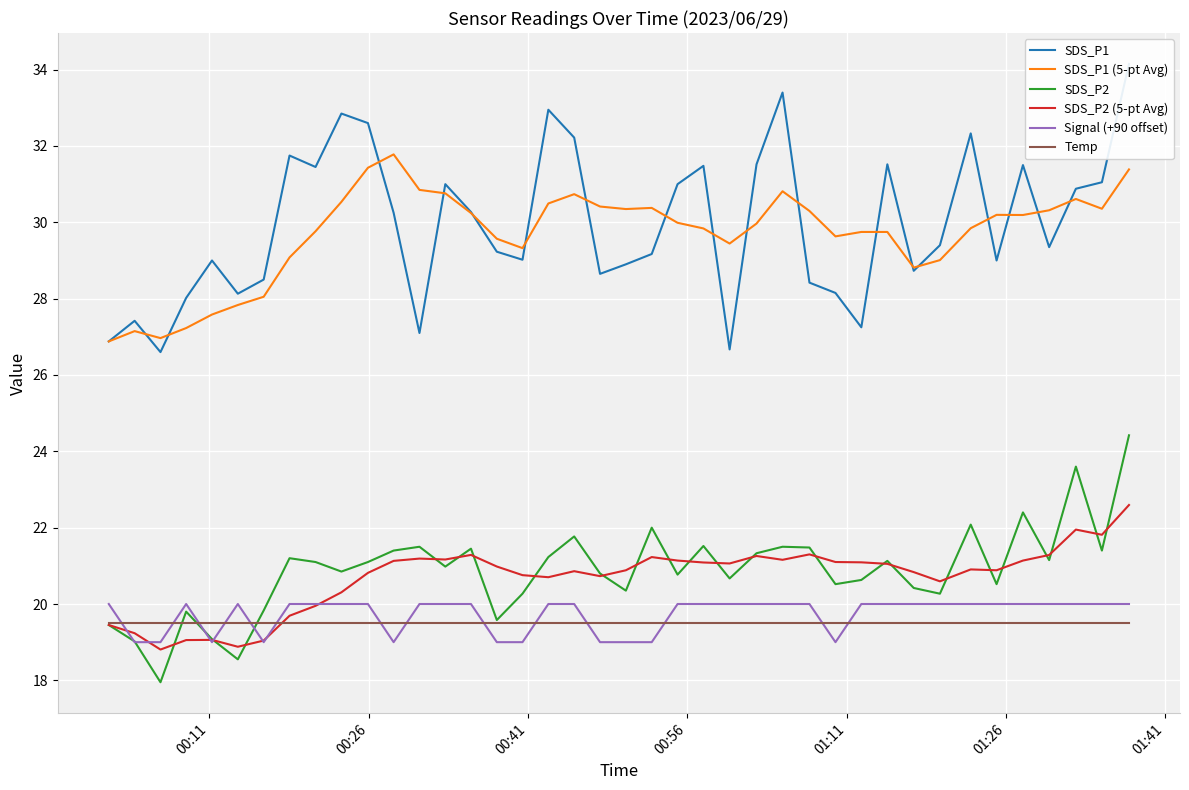

Rank the series by their maximum value, from highest to lowest.

SDS_P1, SDS_P1 (5-pt Avg), SDS_P2, SDS_P2 (5-pt Avg), Signal (+90 offset), Temp